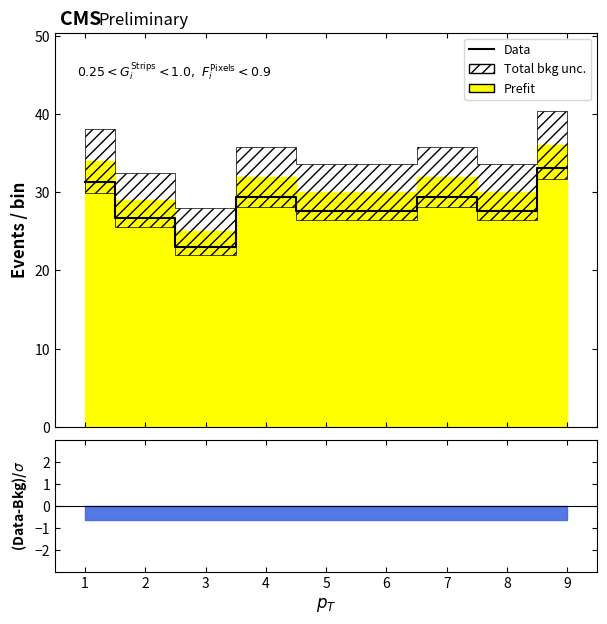

True or false: there are more than 1 points higher than both neighbors.

True